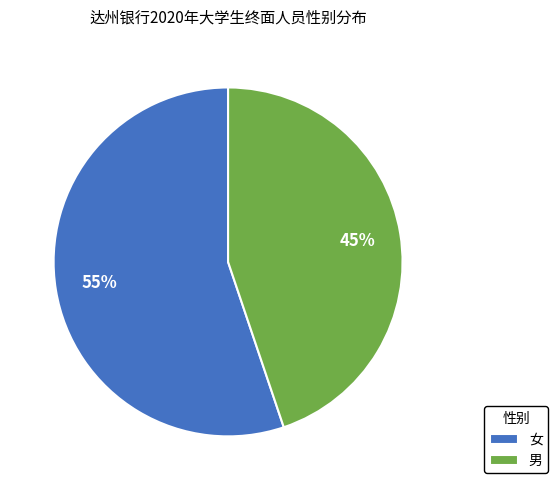

Which has a higher value, 男 or 女?

女